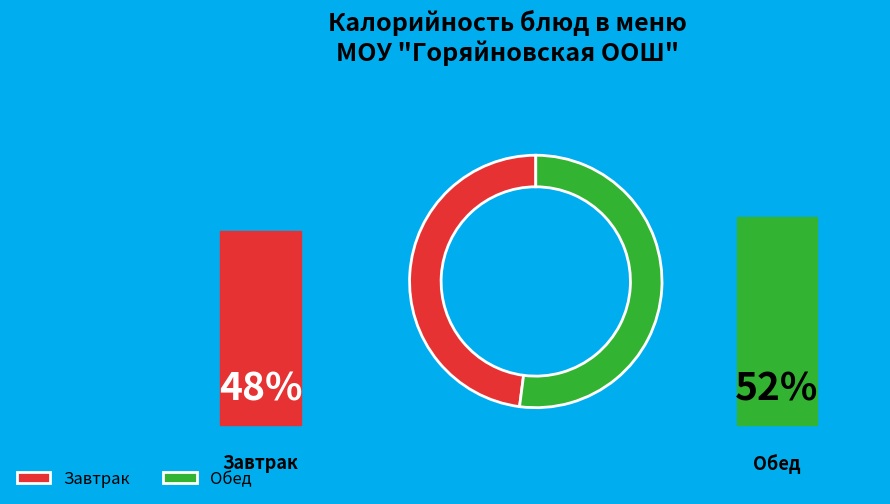

What is the ratio of the value at Завтрак to the value at Обед?

0.9